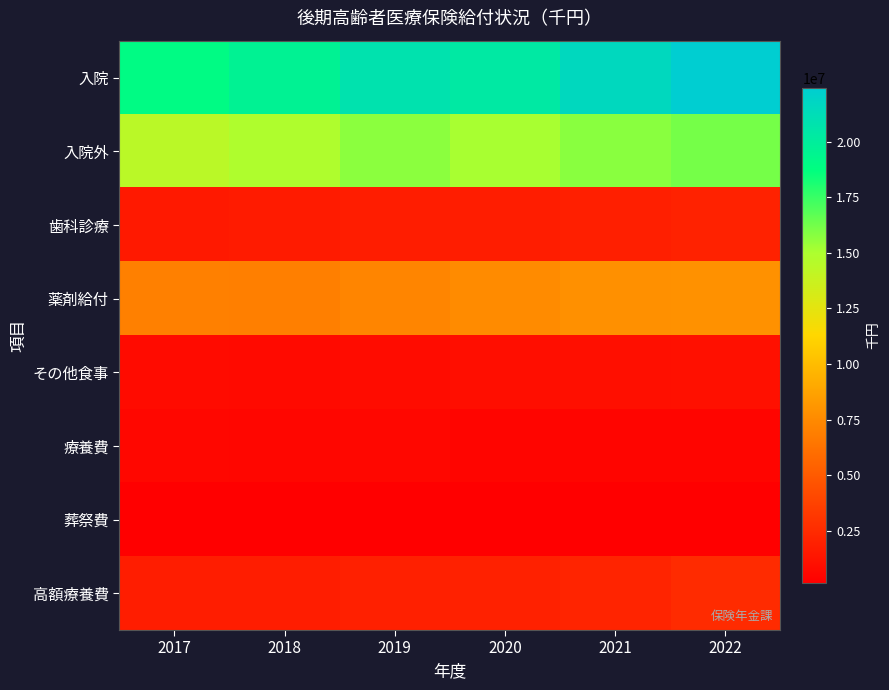

At which category is the sum across all series the highest?

2022